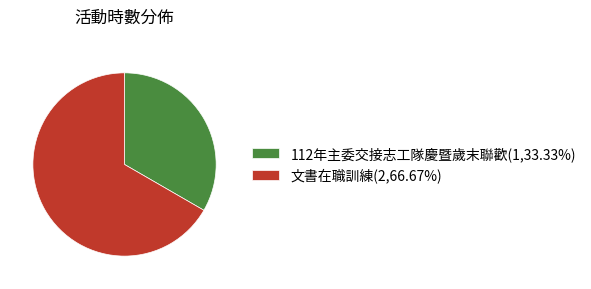

Approximately how many times larger is the value at 112年主委交接志工隊慶暨歲末聯歡(1,33.33%) compared to 文書在職訓練(2,66.67%)?

0.5